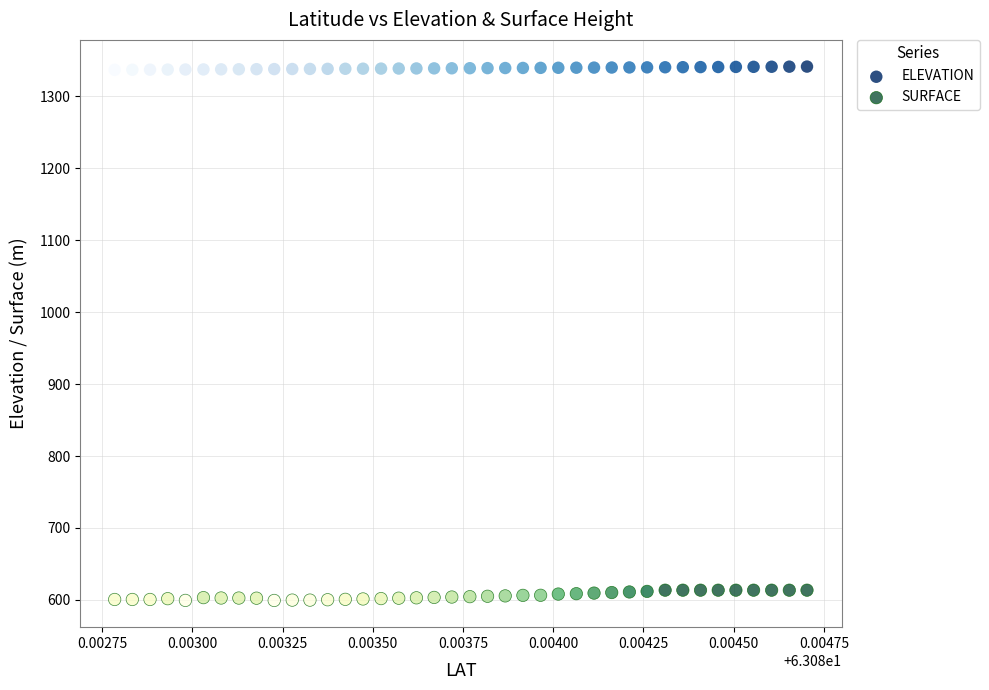

Which series reaches the minimum Y coordinate?

SURFACE